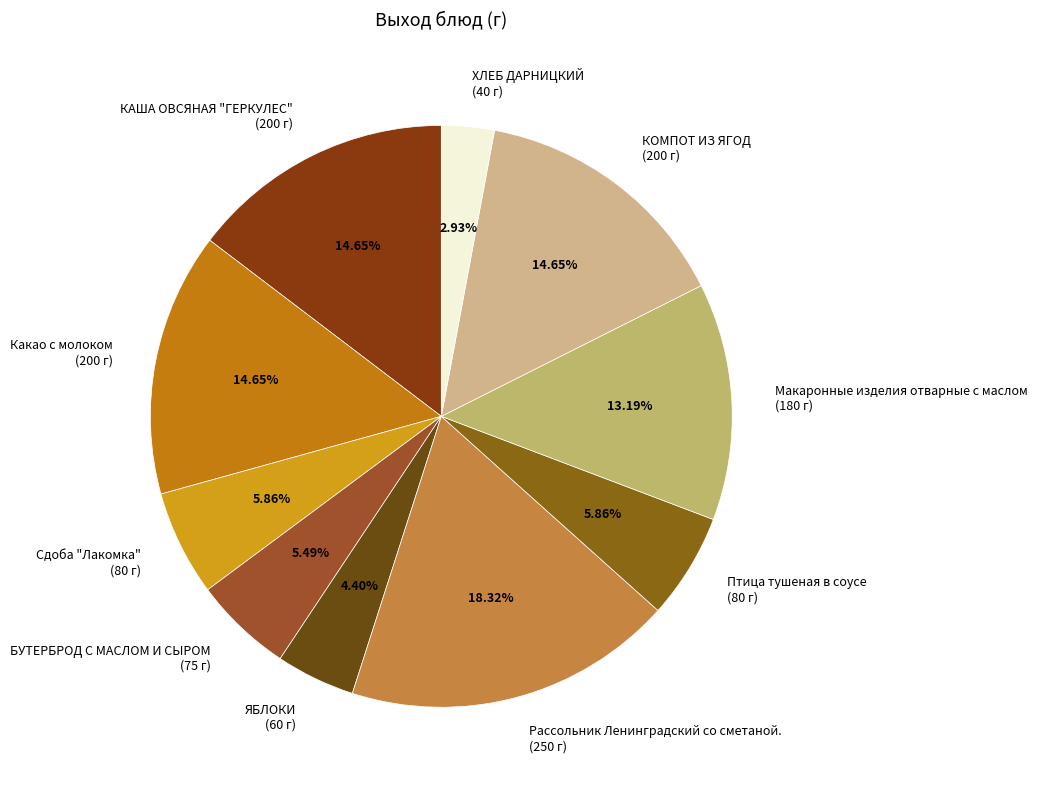

How many segments does this pie chart have?

10